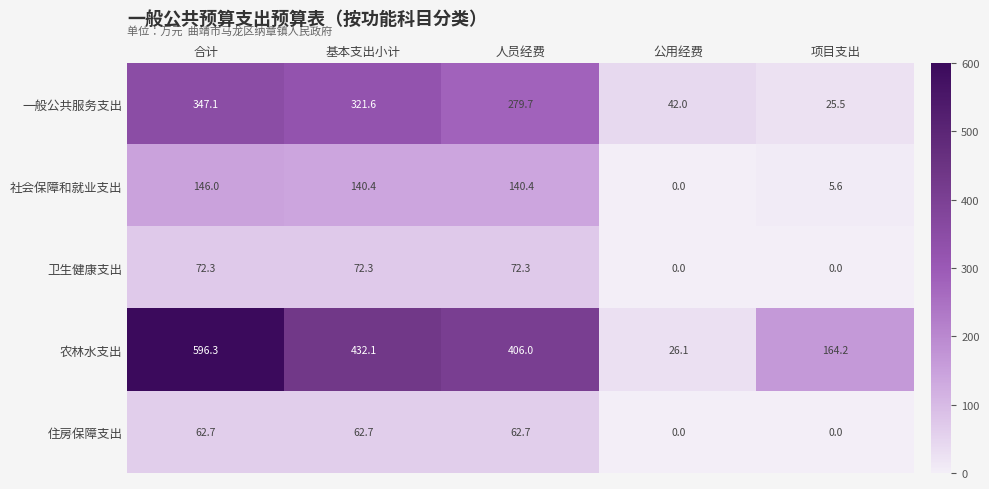

Read the 卫生健康支出 value at 人员经费.

72.3